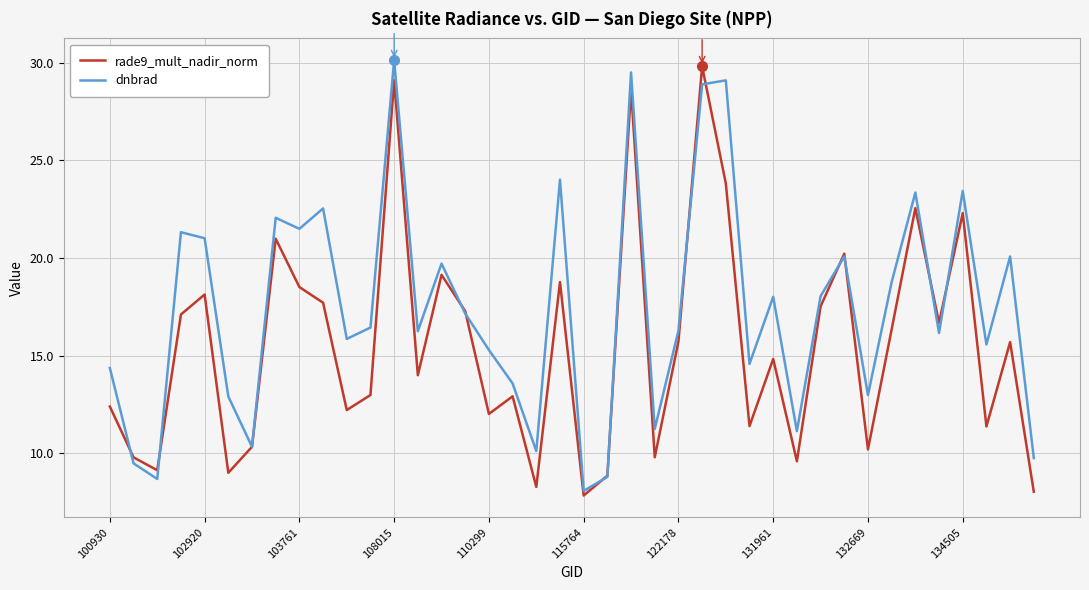

Which series has the largest total across all categories?

dnbrad